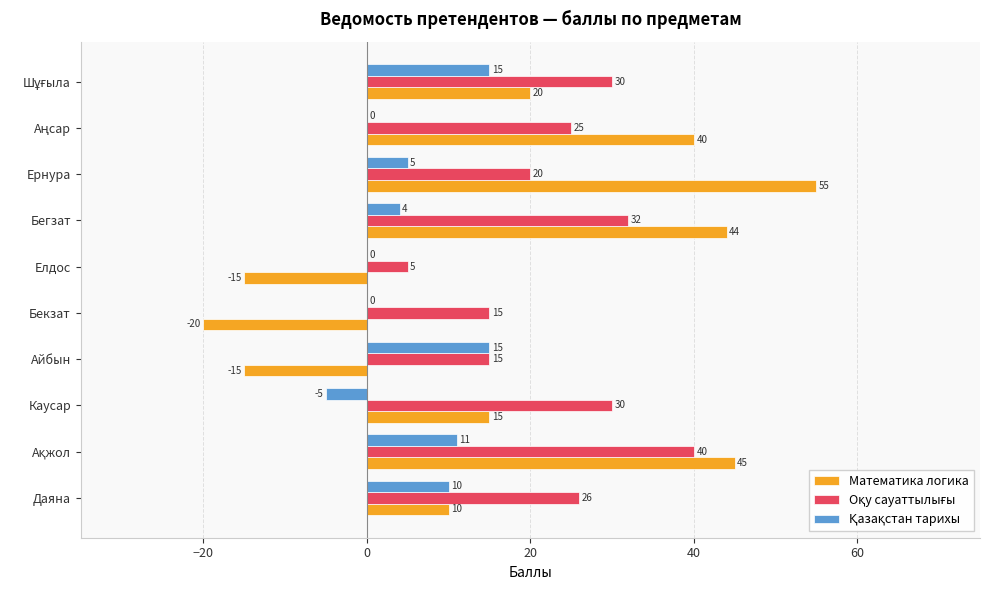

How many distinct data groups are displayed?

3